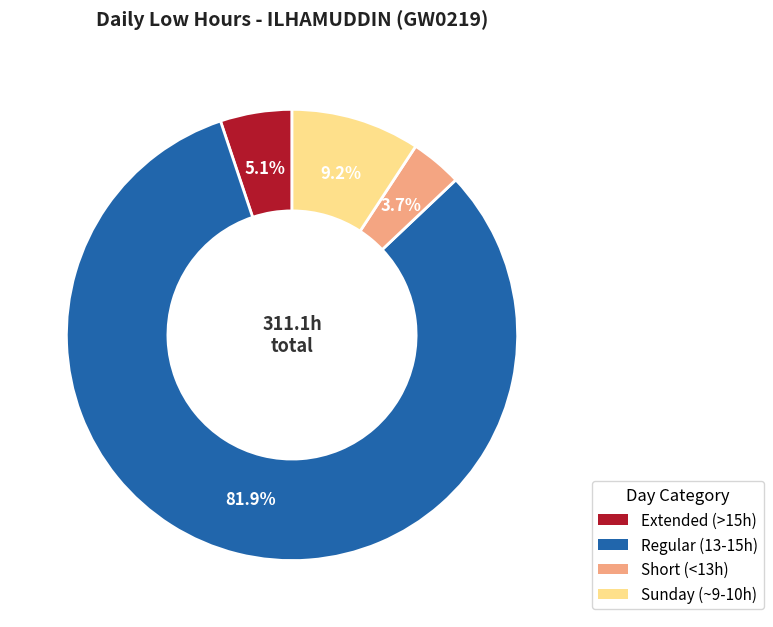

How many segments does this pie chart have?

4